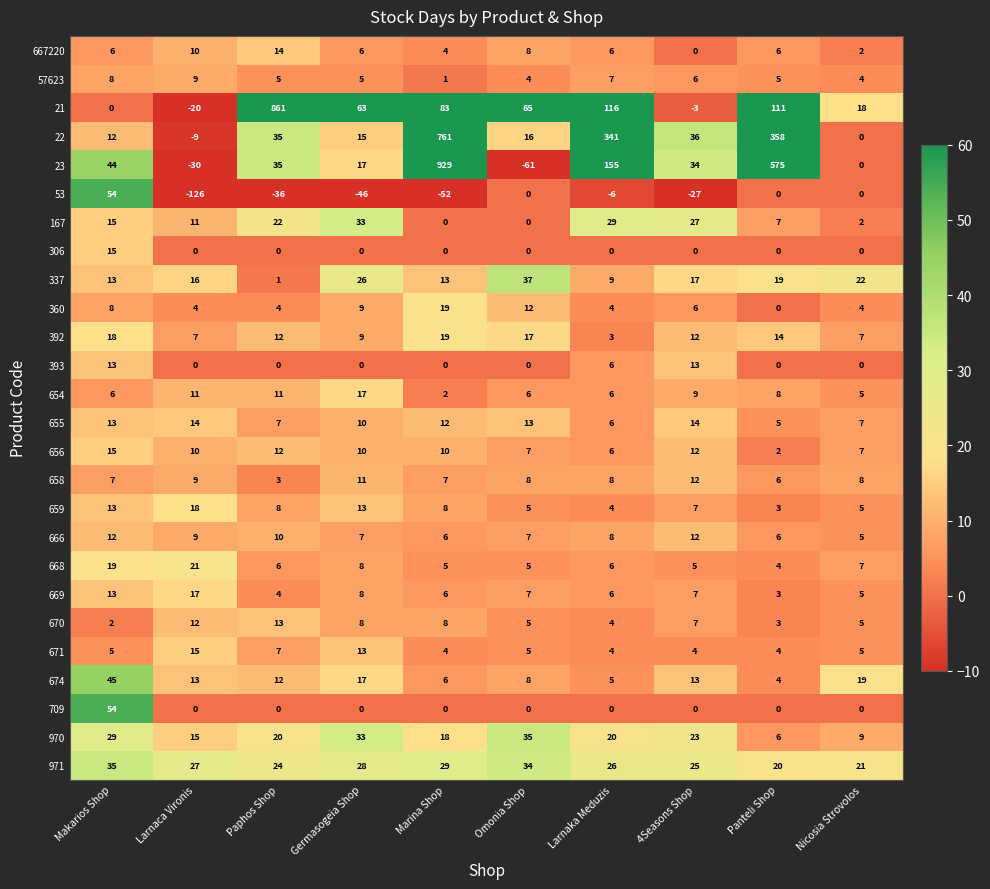

Which category has the highest value across all series?

Marina Shop